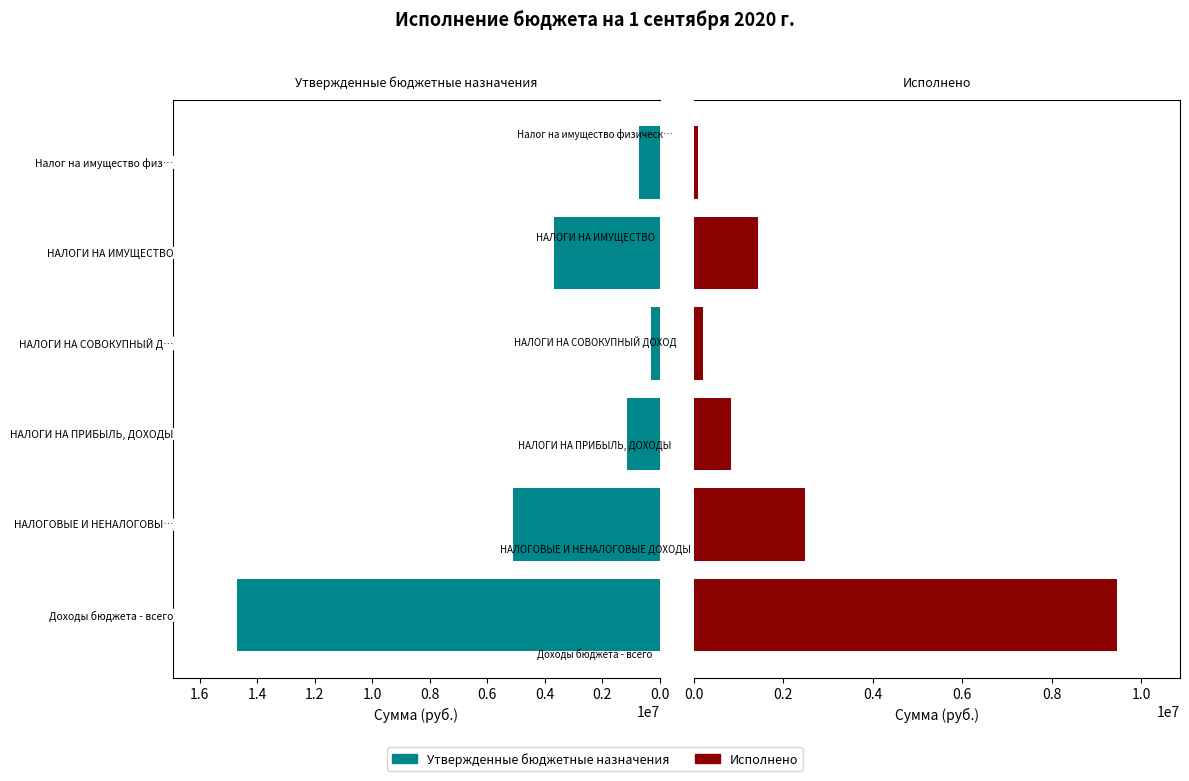

What is the average value of the Утвержденные бюджетные назначения series?

4270699.4